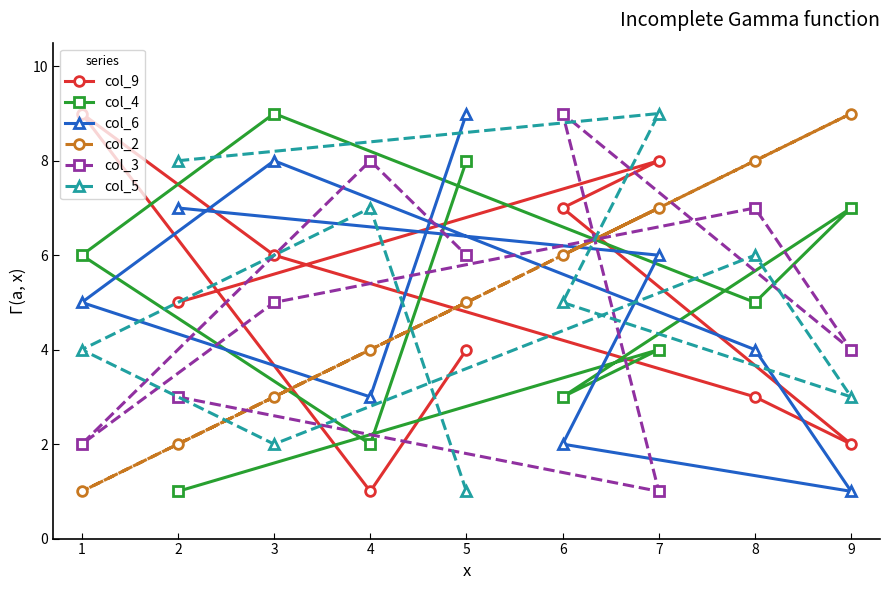

Read the col_9 value at 2.

5